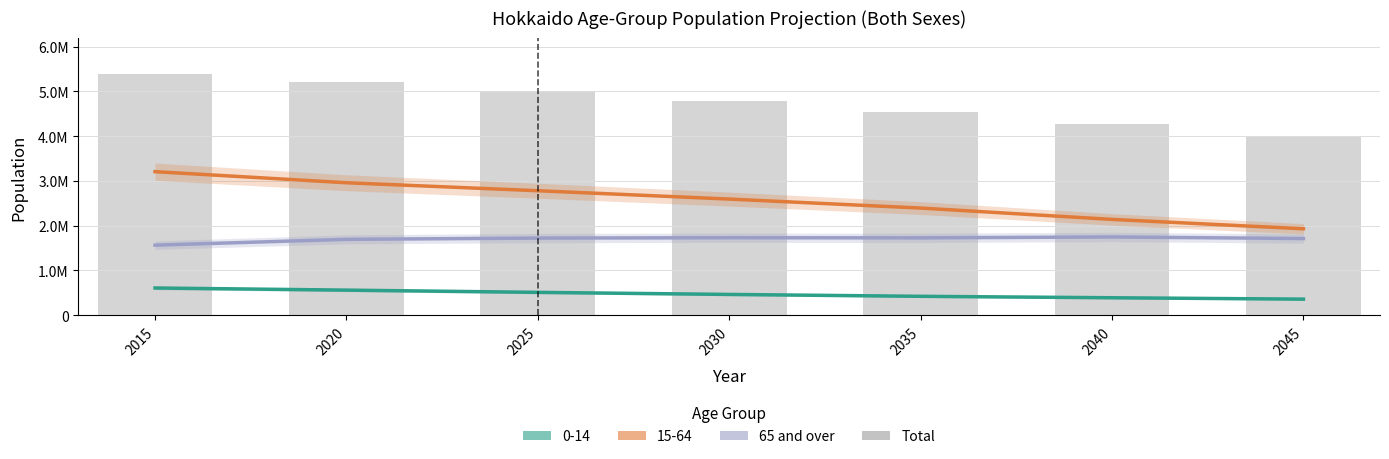

Reading left to right, list all the values displayed in this chart.

65 and over: 2015=1565409	2020=1695576	2025=1723702	2030=1731567	2035=1728745	2040=1748560	2045=1713531
Total: 2015=5381733	2020=5216615	2025=5016554	2030=4791592	2035=4546357	2040=4280427	2045=4004973